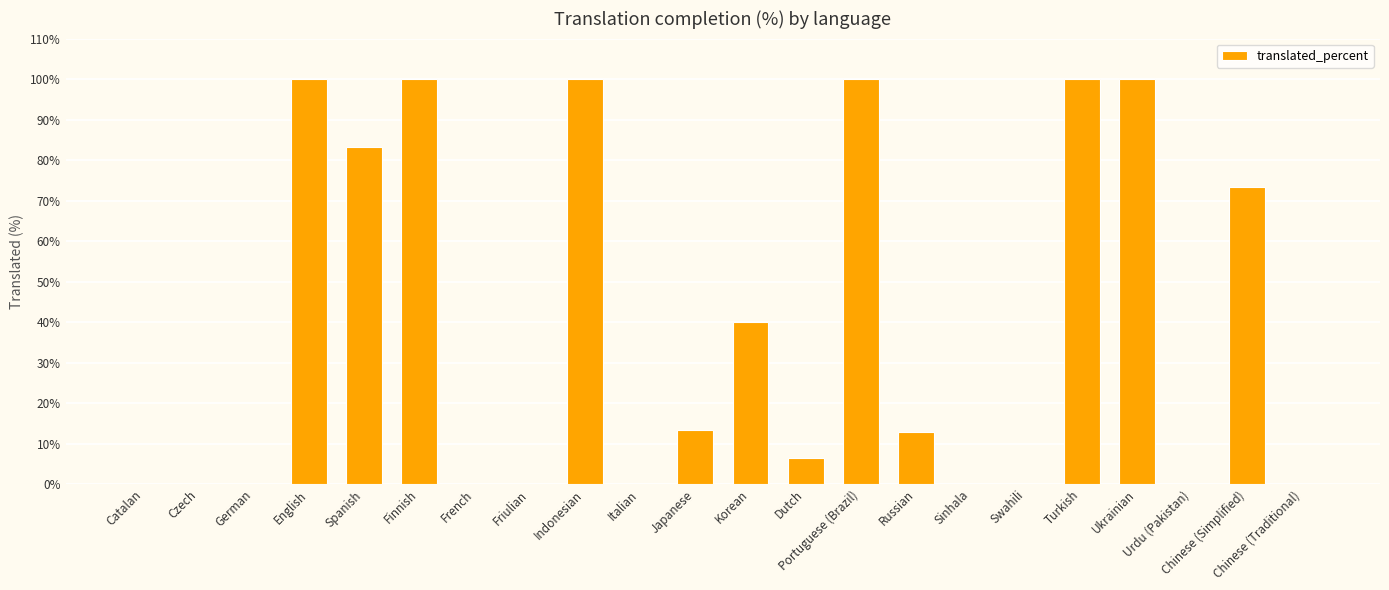

What is the sum of the values at Russian and Korean?

52.9